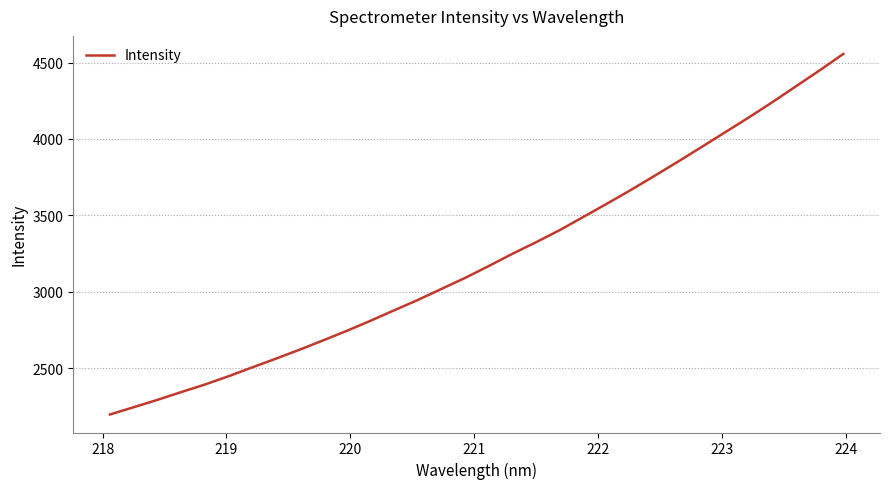

Reading left to right, what are all the values shown in this chart?

2196.2	2243.5	2291.6	2342.4	2391.6	2446.0	2504.1	2561.1	2619.9	2681.1	2743.7	2809.4	2877.8	2945.6	3018.2	3090.1	3168.0	3248.0	3323.9	3402.9	3489.7	3576.5	3665.3	3757.4	3851.3	3947.3	4044.0	4141.1	4241.4	4345.6	4449.7	4557.0